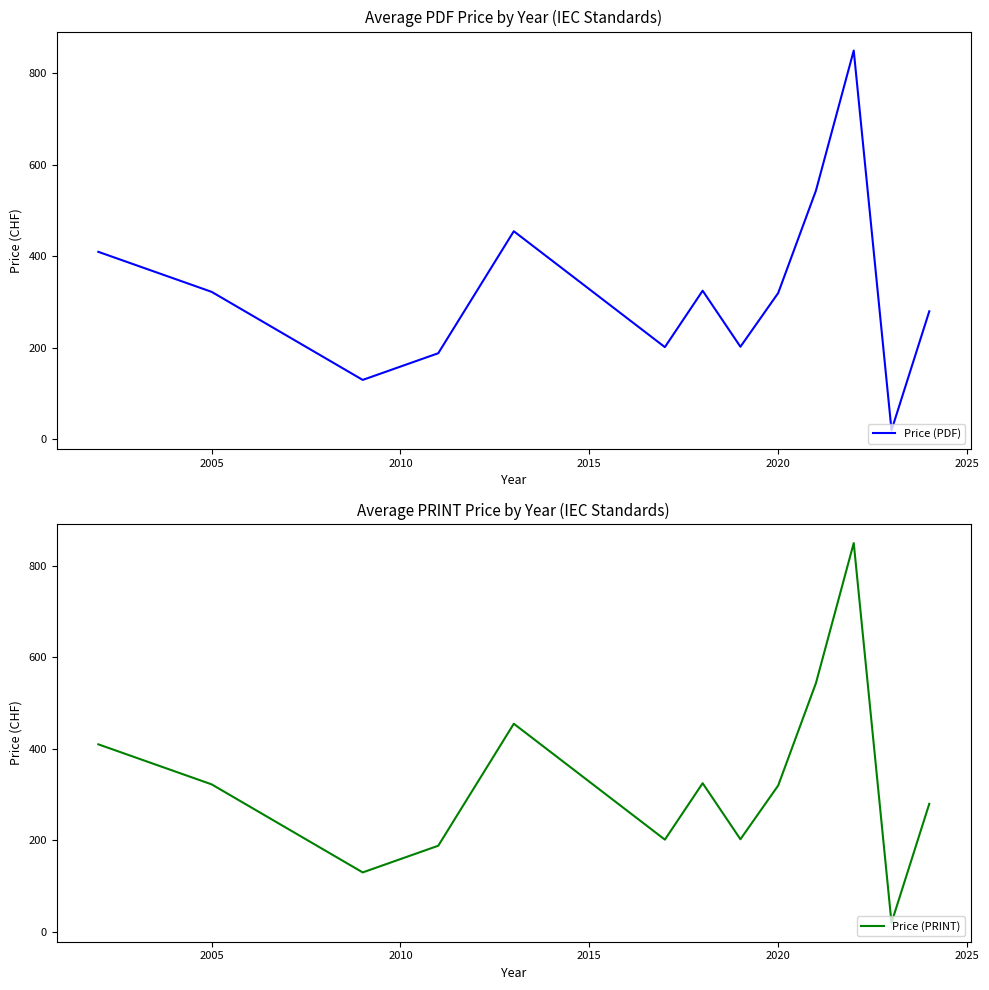

What is the average value of the Price (PDF) series?

326.8